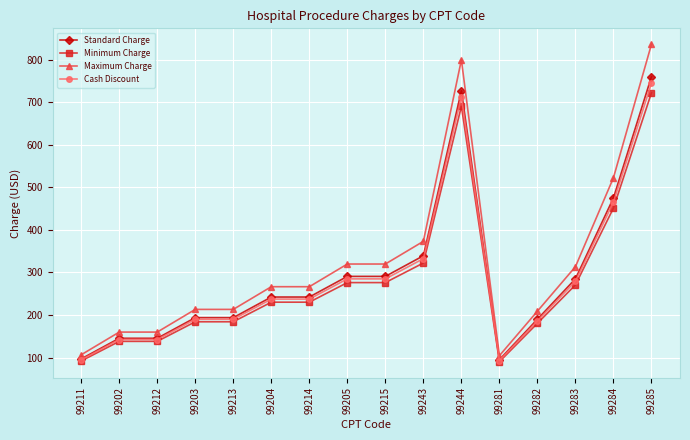

What is the sum of the Minimum Charge values at 99284 and 99213?

635.6